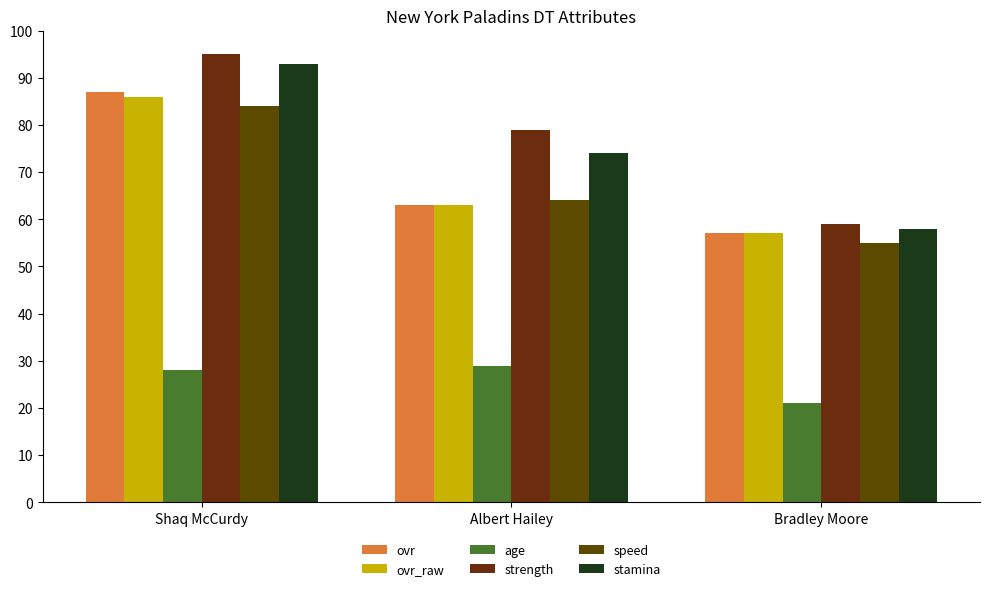

What is the difference between the highest and lowest values at Bradley Moore?

38